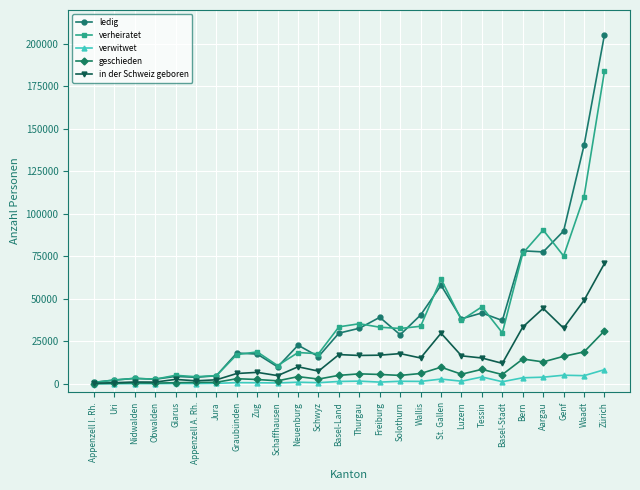

True or false: geschieden has a value of 22286 at Aargau.

False